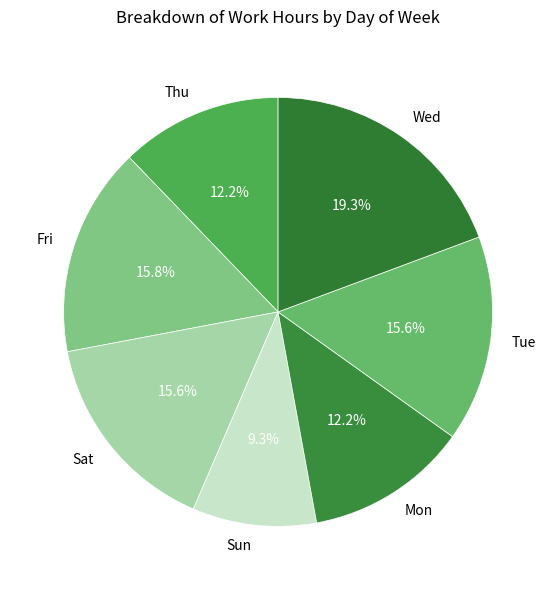

Is it true that Tue is 24% of the pie?

False